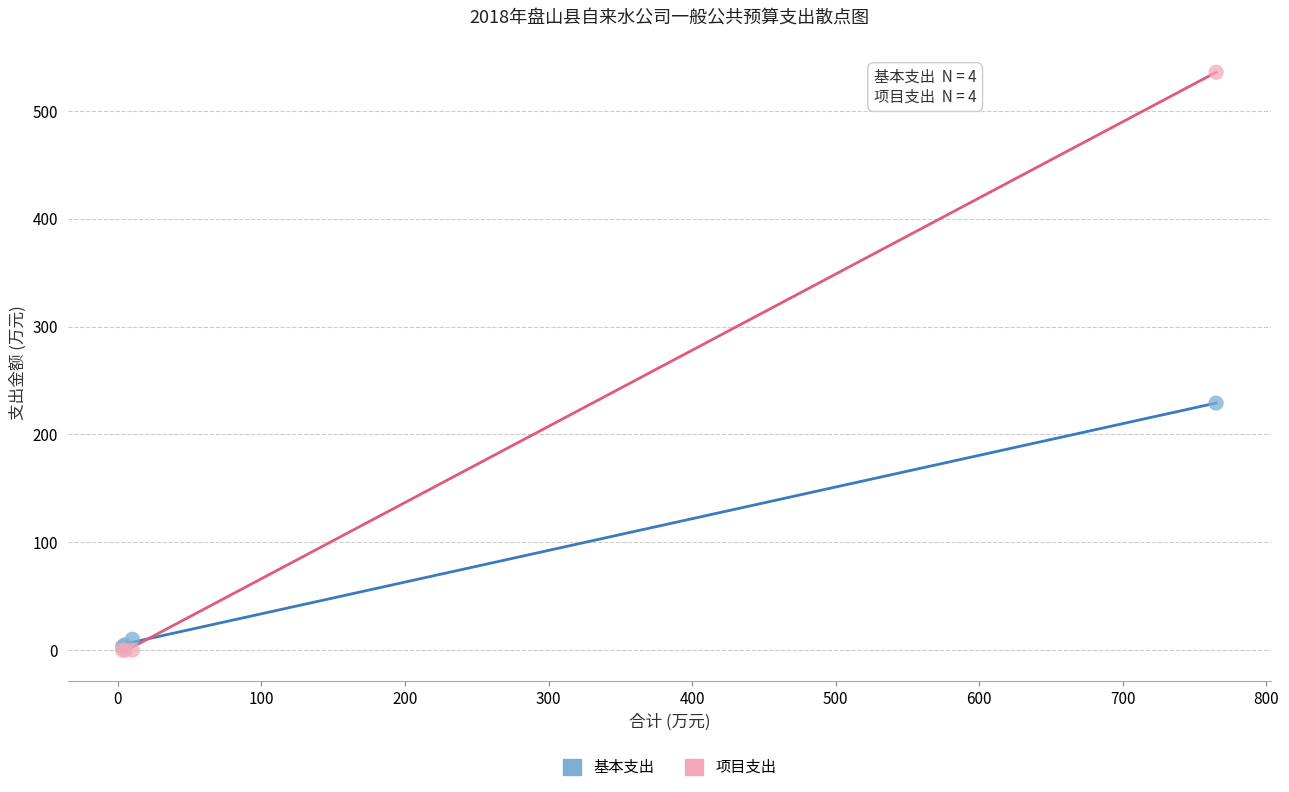

Which series reaches the maximum Y coordinate?

项目支出